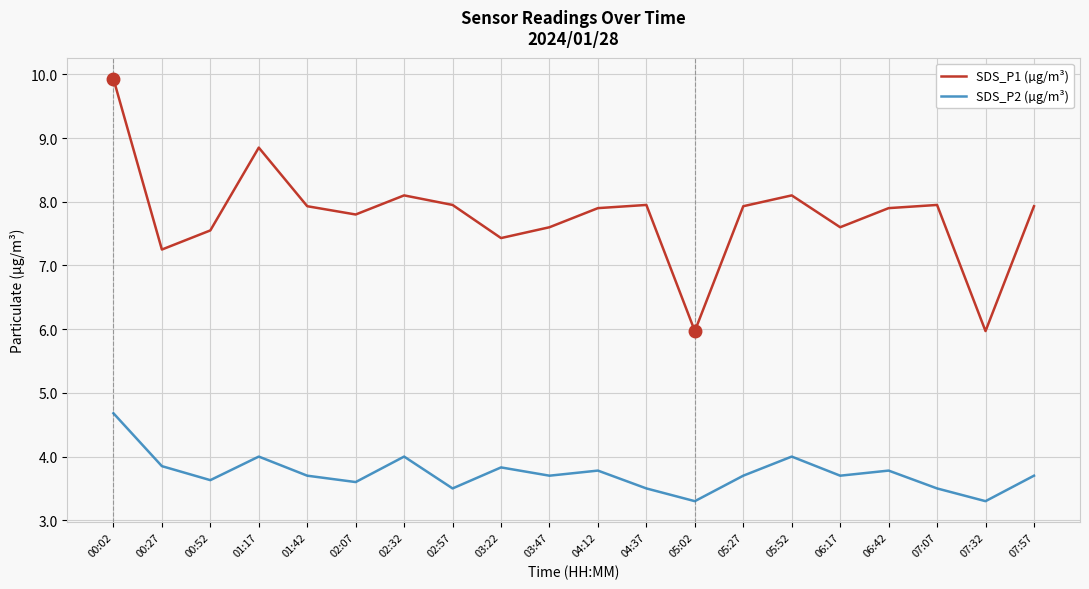

How many values in the SDS_P1 (µg/m³) series are below 7?

2